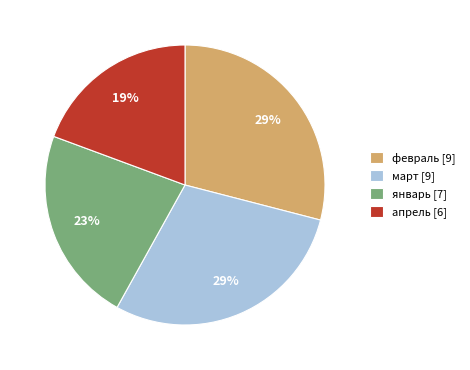

To the nearest percent, what percentage of the pie is март [9]?

29%